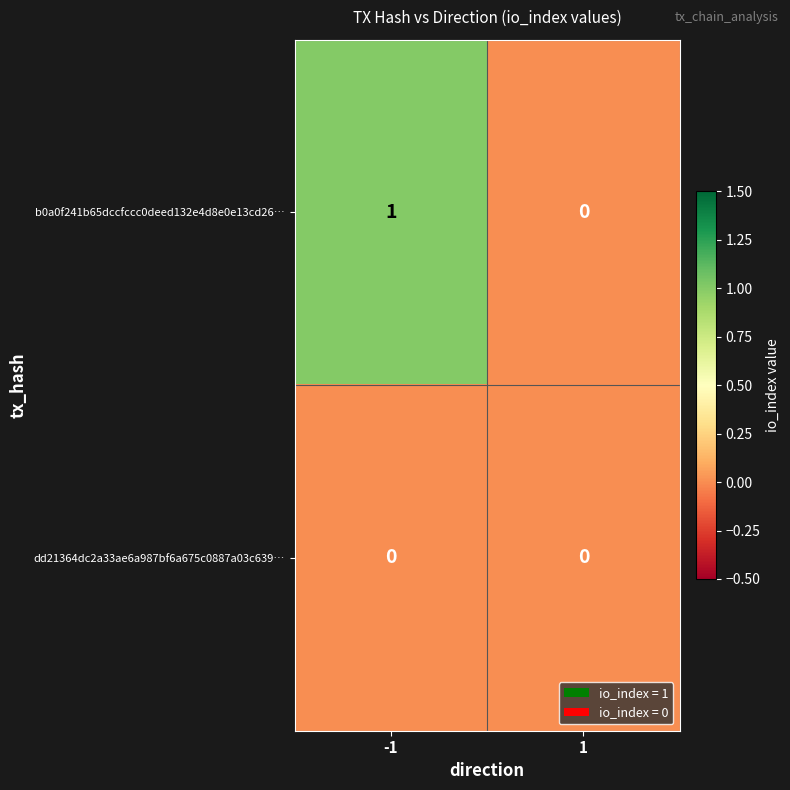

Reading left to right, transcribe all the data shown in this chart.

b0a0f241b65dccfccc0deed132e4d8e0e13cd26…: -1=1	1=0
dd21364dc2a33ae6a987bf6a675c0887a03c639…: -1=0	1=0